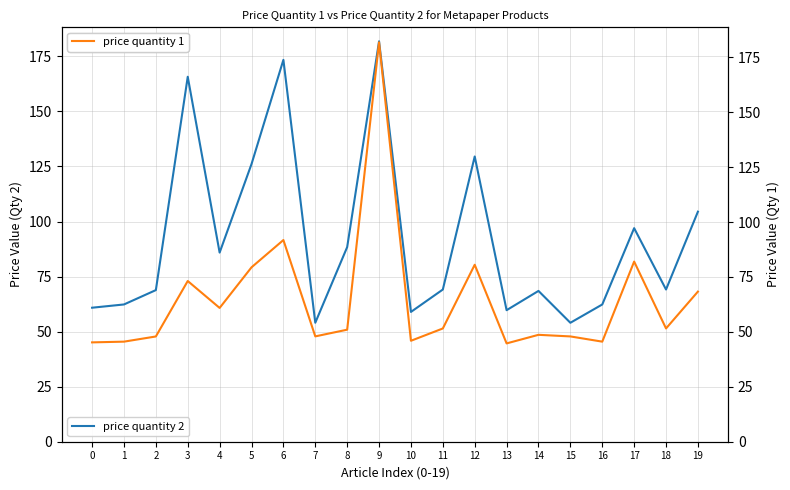

Rank the series by their maximum value, from highest to lowest.

price quantity 2, price quantity 1